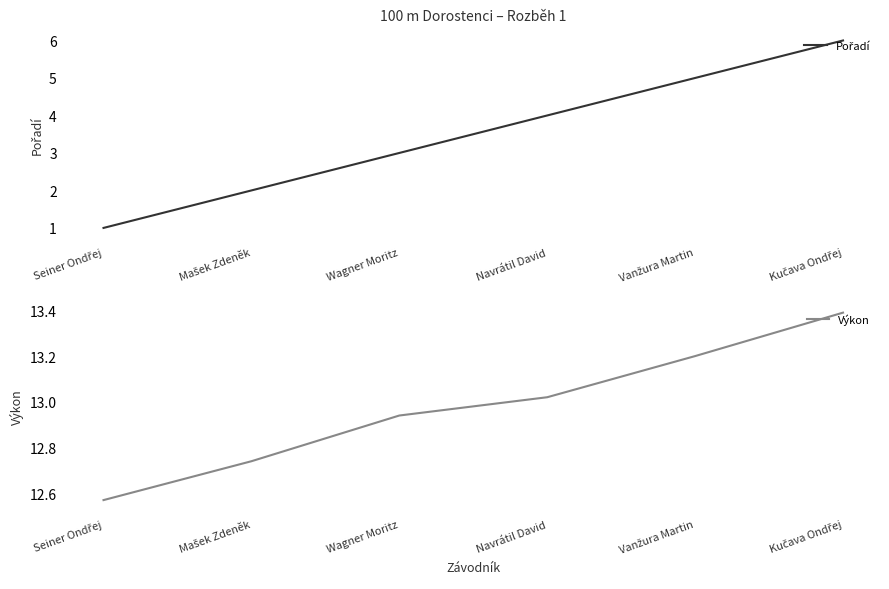

True or false: Pořadí and Výkon cross at least once.

False